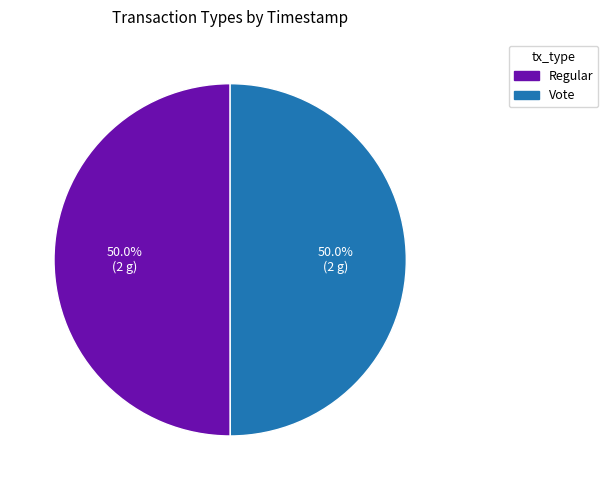

What percentage is the Regular slice, to the nearest percent?

50%